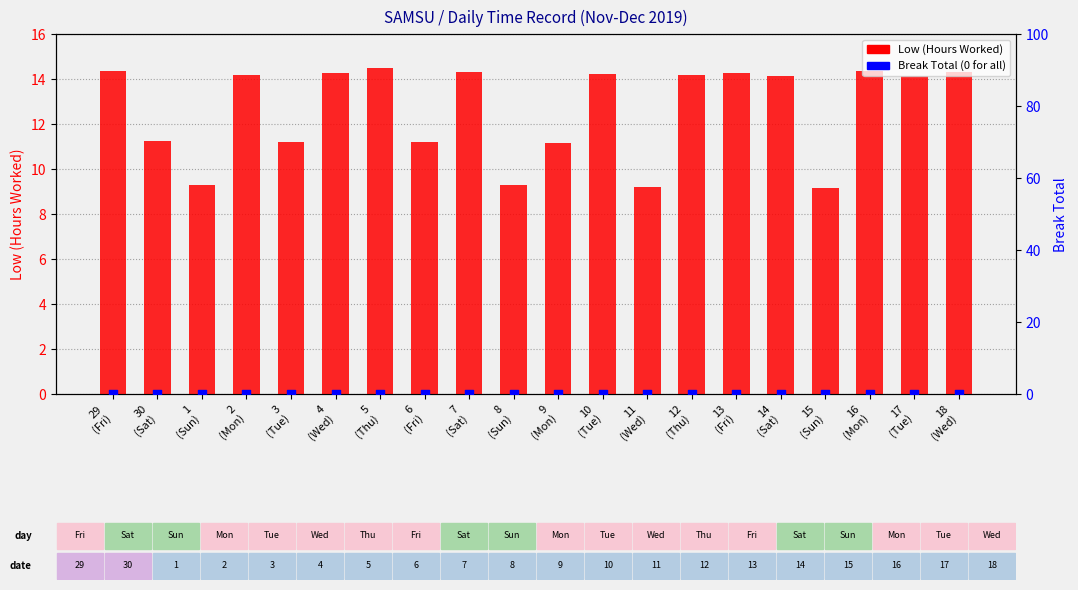

What is the total value across all series at 6
(Fri)?

11.2